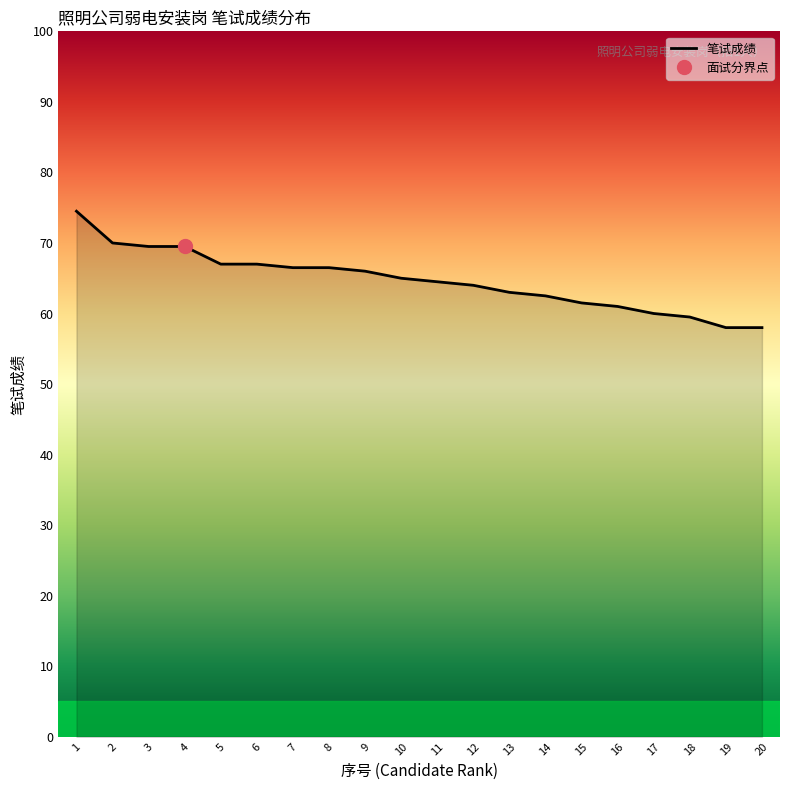

Reading left to right, list all the values displayed in this chart.

74.5	70.0	69.5	69.5	67.0	67.0	66.5	66.5	66.0	65.0	64.5	64.0	63.0	62.5	61.5	61.0	60.0	59.5	58.0	58.0